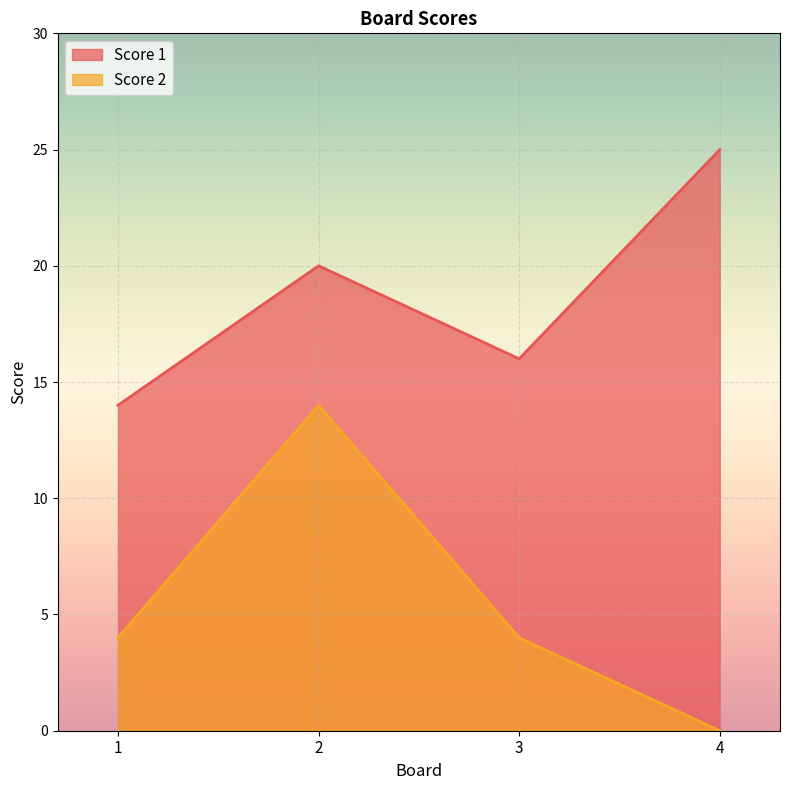

Which category has the lowest value in the Score 2 series?

4